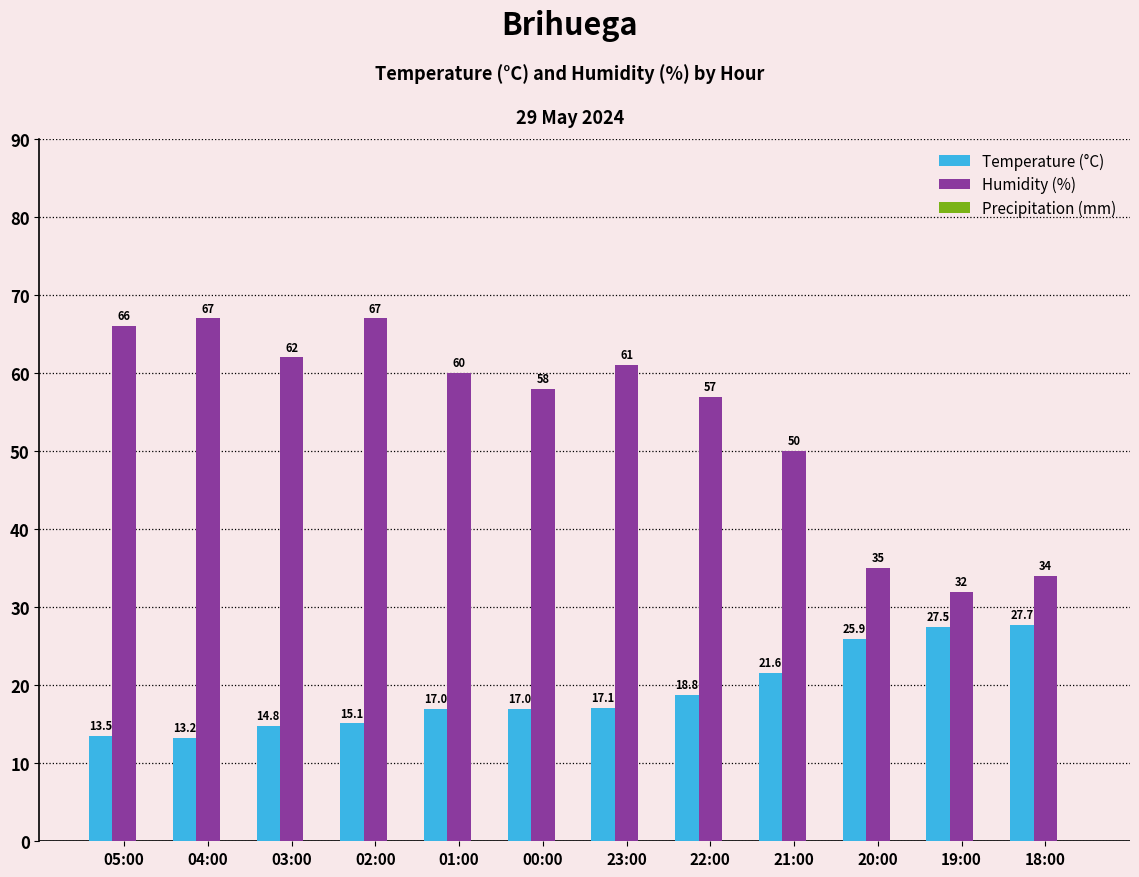

What is the total value across all series at 18:00?

61.7